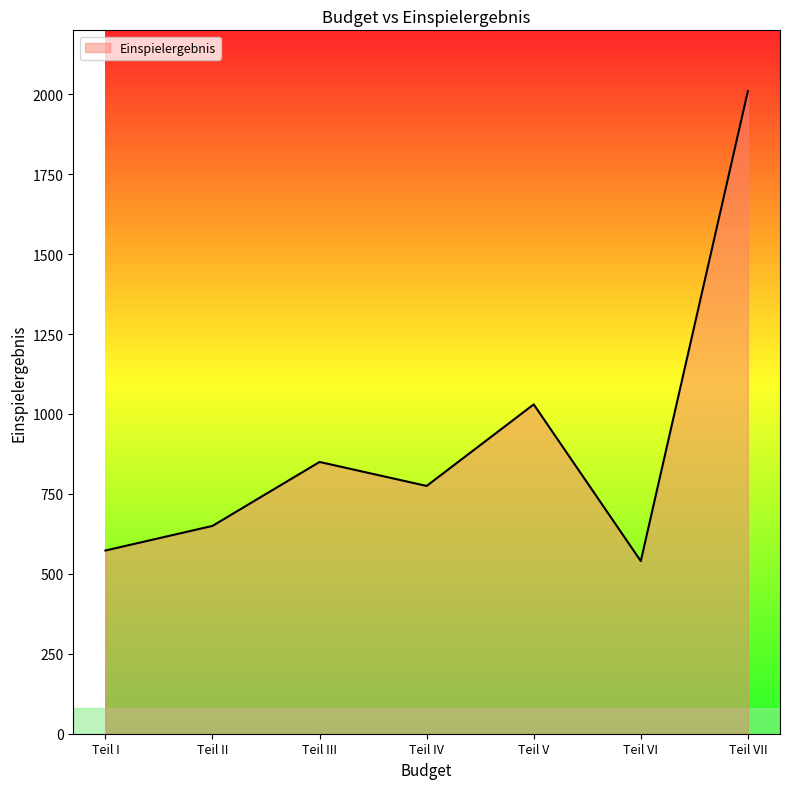

At which label does the data first exceed 775?

Teil III